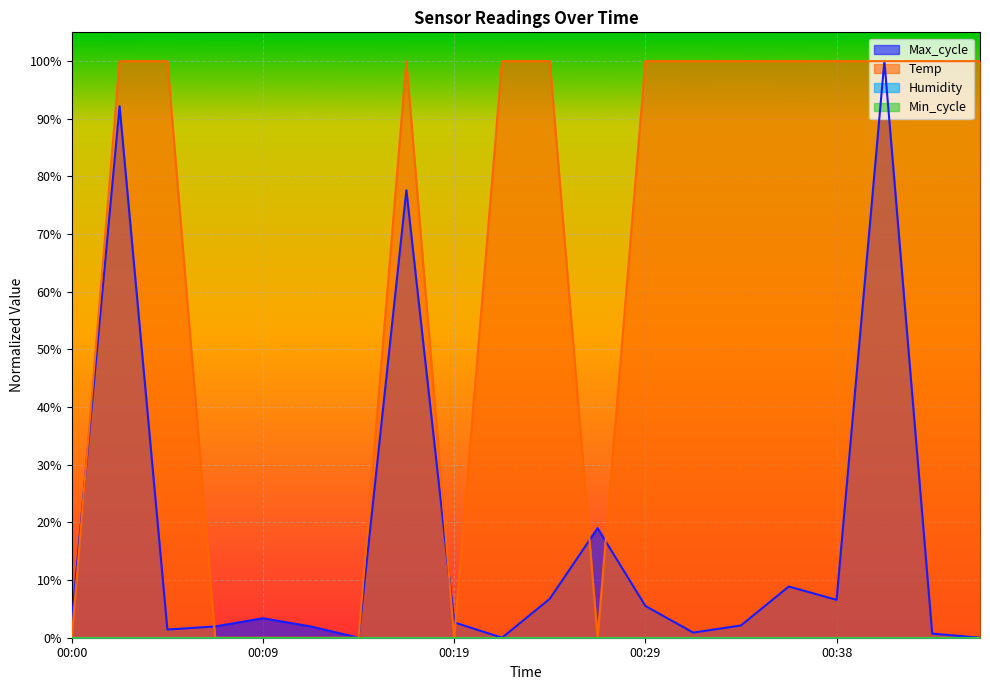

How many times do Temp and Max_cycle cross each other?

6